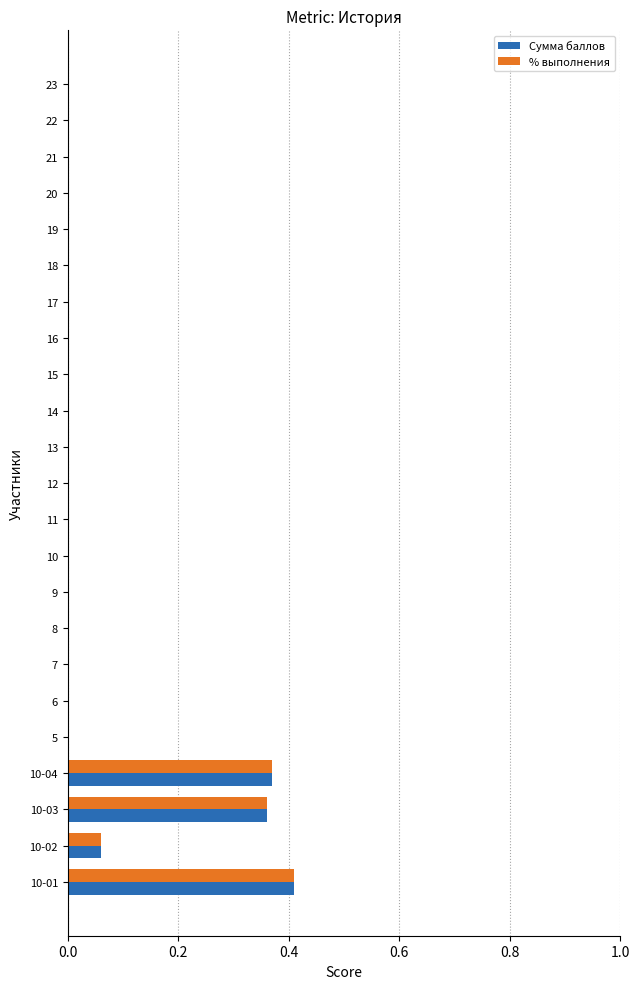

True or false: Сумма баллов has a value of -0.2 at 15.

False